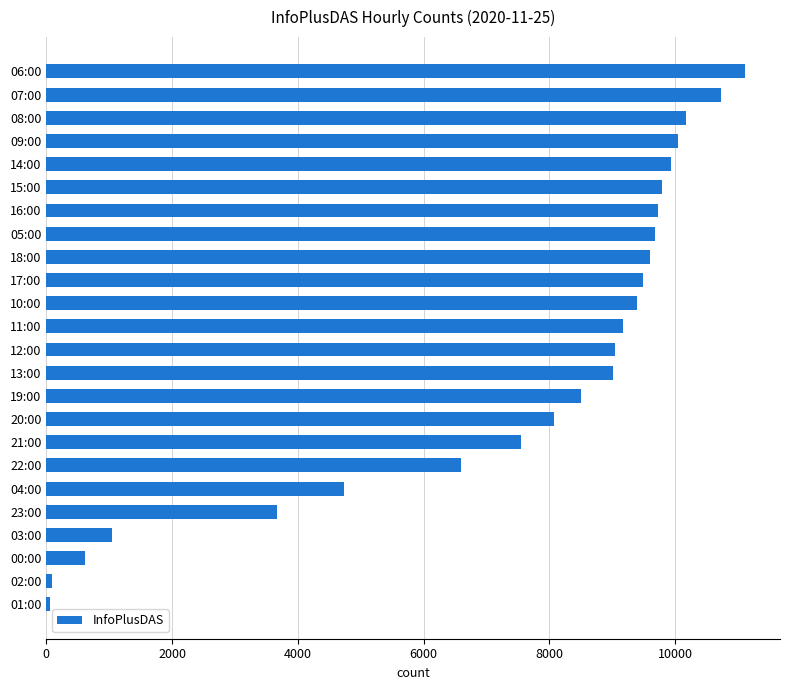

Which label corresponds to the largest value in the chart?

06:00